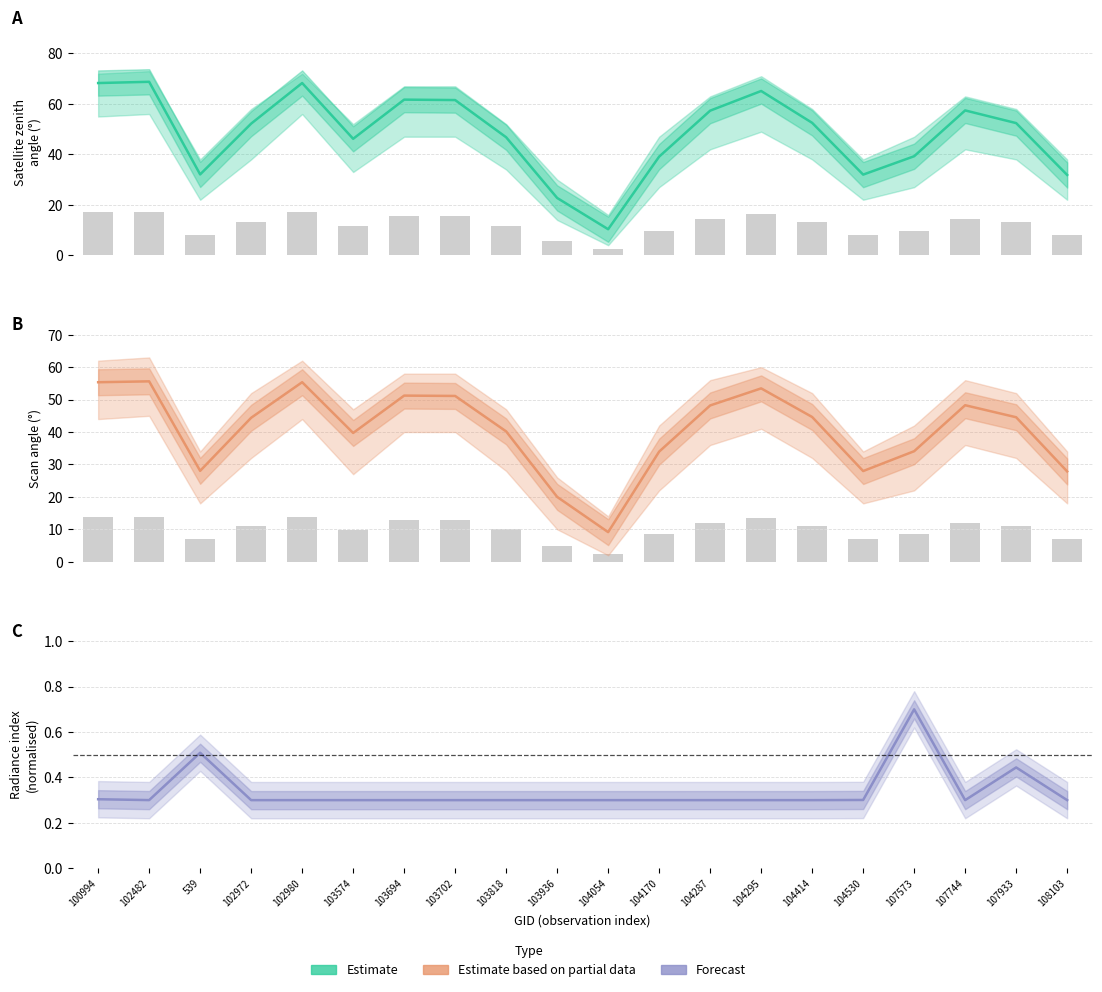

True or false: li (Forecast) has a value of 0.1 at 104054.

False